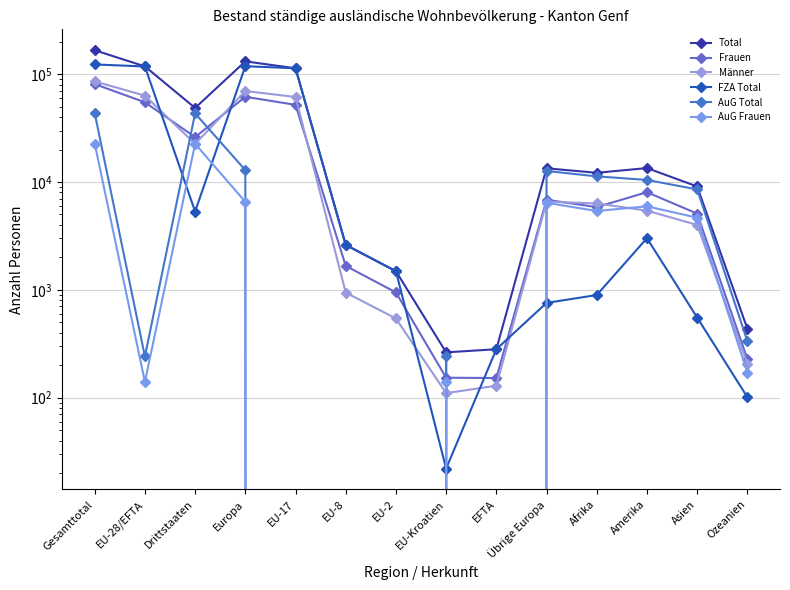

True or false: AuG Total has a value of -18738 at EU-8.

False